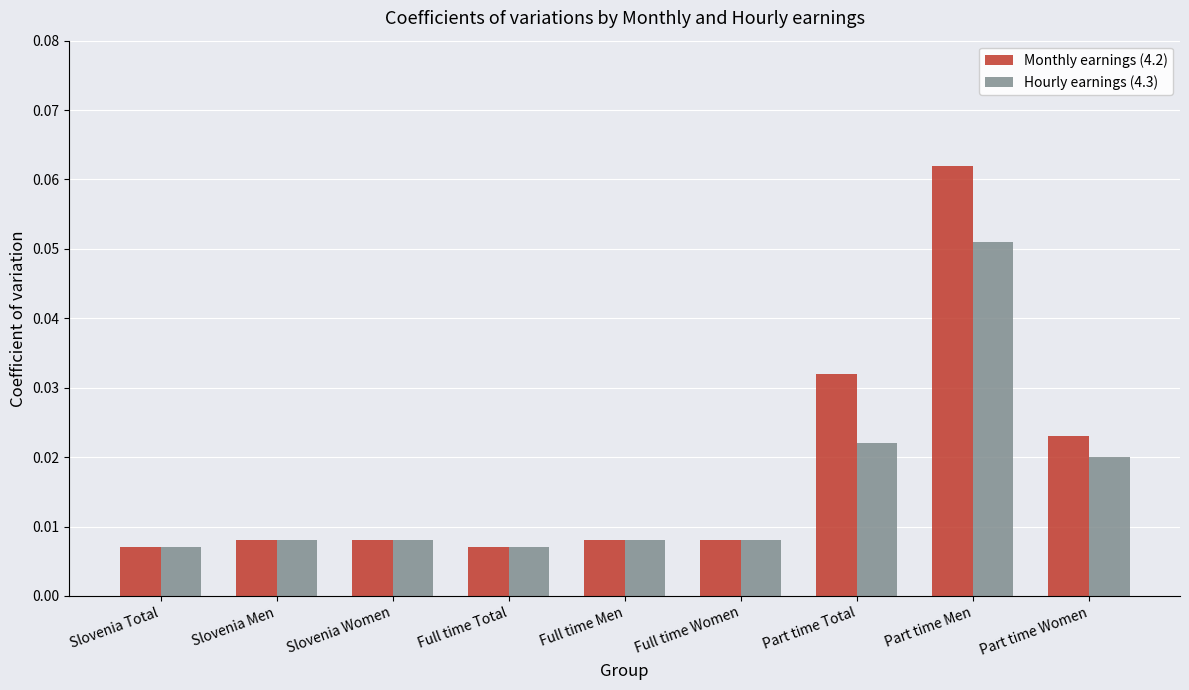

Which label corresponds to the largest value in the chart?

Part time Men